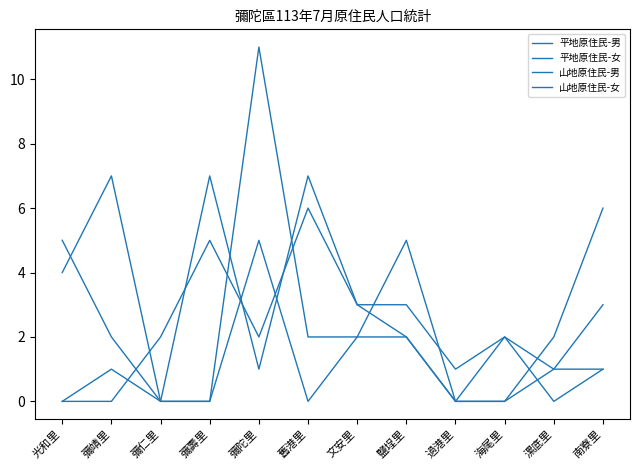

How many lines are shown in the chart?

4